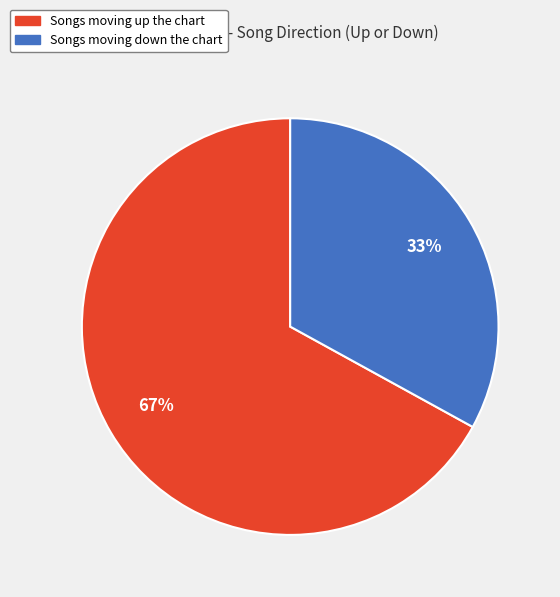

To the nearest percent, what is the difference between the largest and smallest slice percentages?

34%